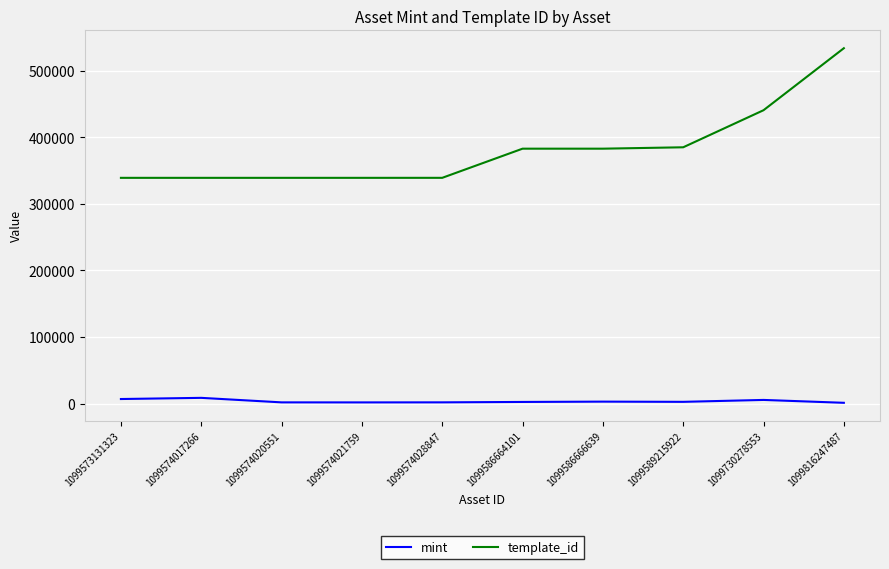

What is the difference between the template_id values at 1099816247487 and 1099586666639?

151018